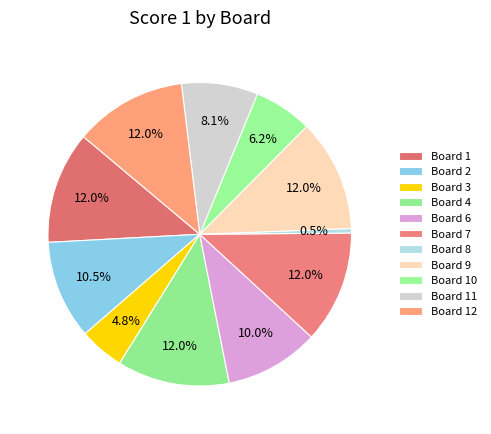

Count the number of slices in the pie.

11